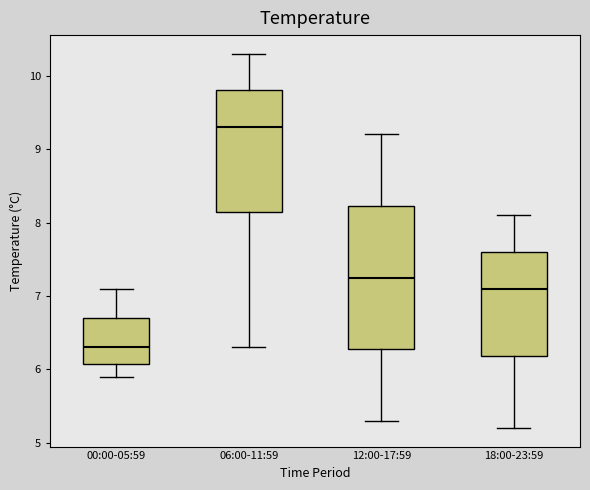

Where does the lower whisker of the box for 06:00-11:59 end on the y-axis? The values are not printed on the chart, so give them approximately, as read against the axis.

6.3